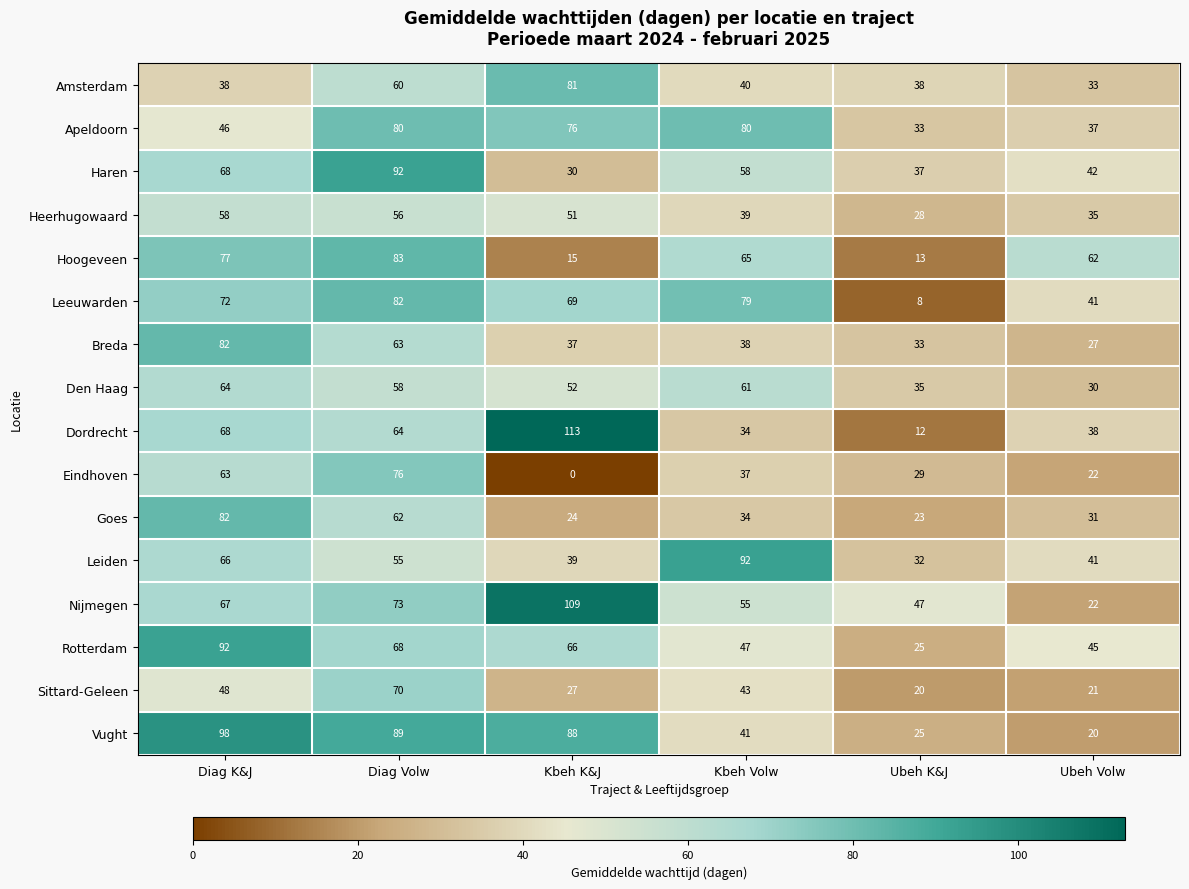

What is the spread (max minus min) of values at Kbeh K&J?

113